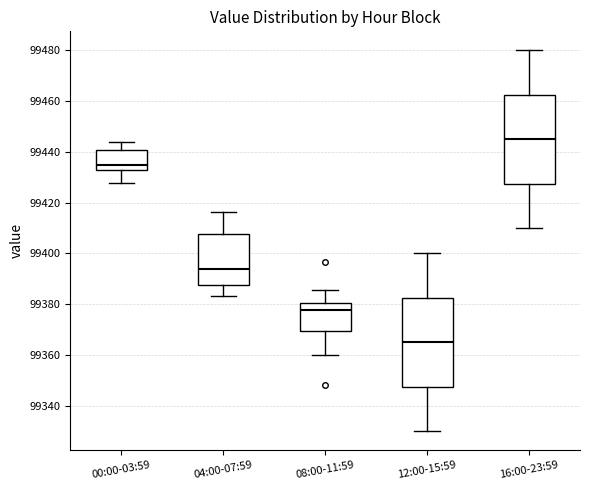

Which box's median line is the highest?

16:00-23:59